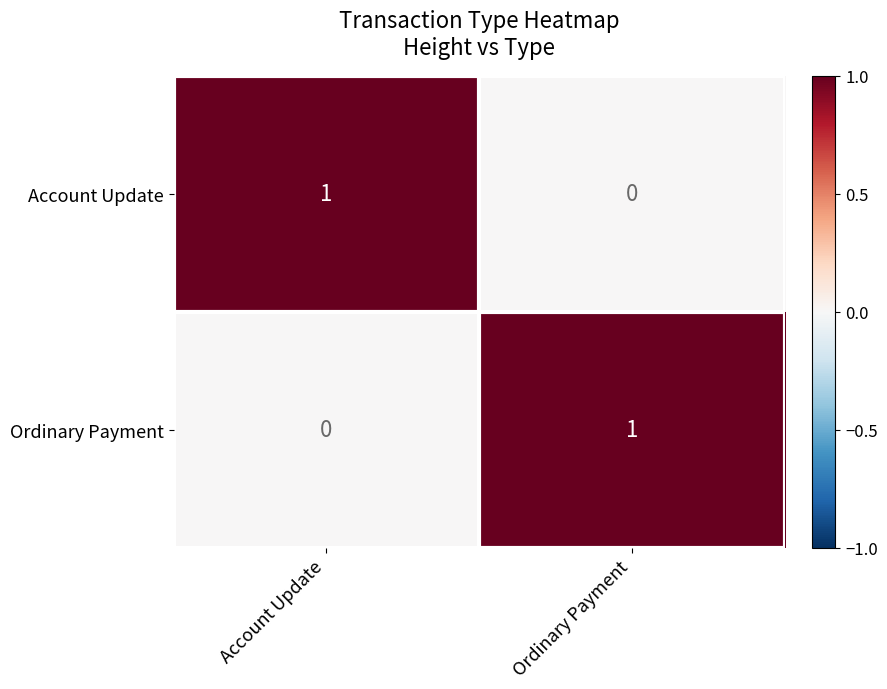

The value of Ordinary Payment at Account Update is 0. True or false?

True